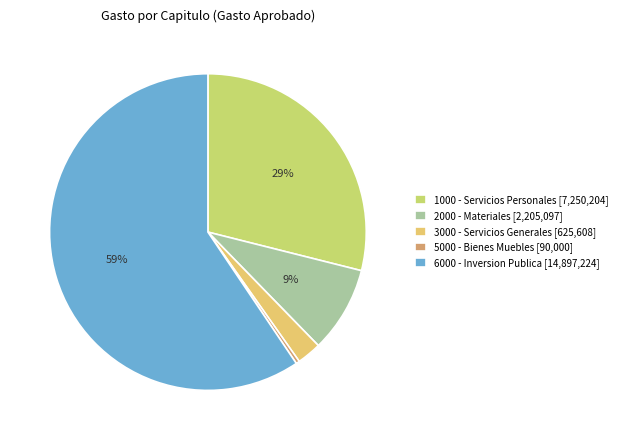

Rank the categories by value from highest to lowest.

6000, 1000, 2000, 3000, 5000